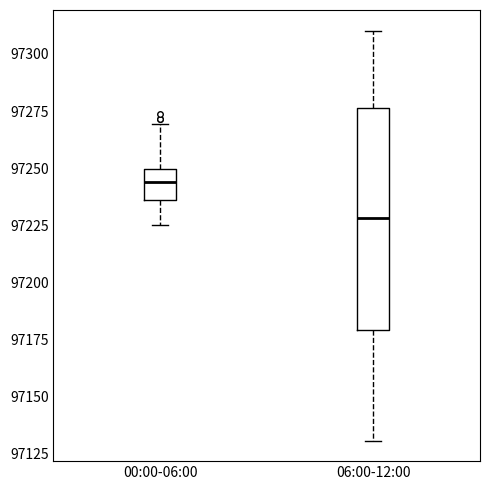

Which box is the tallest, from its lower edge to its upper edge?

06:00-12:00